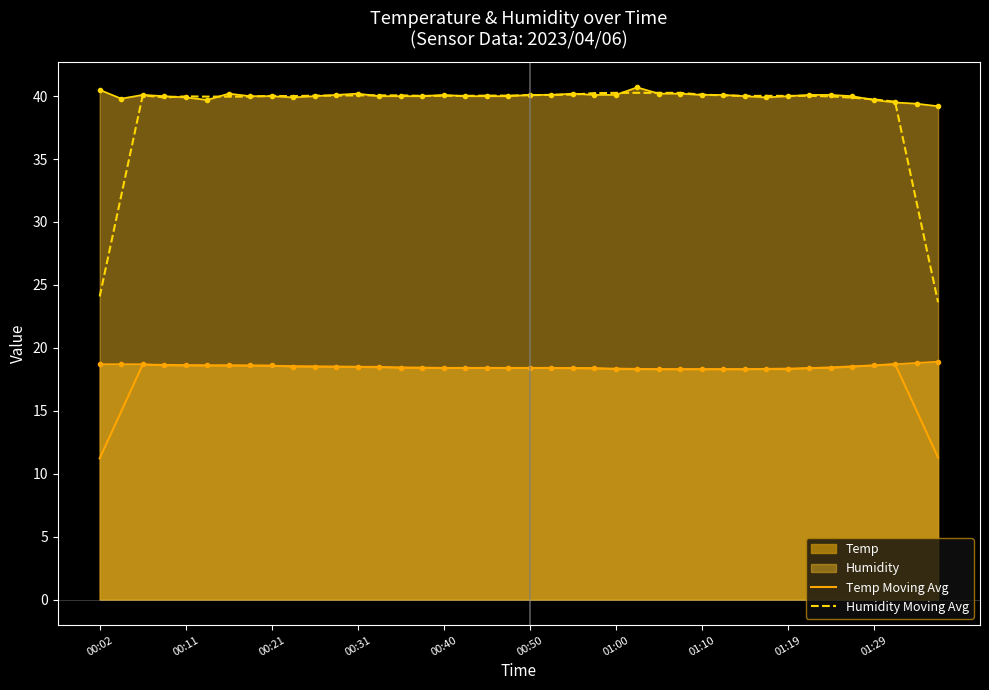

What value does the Temp Moving Avg series have at 18?

18.4